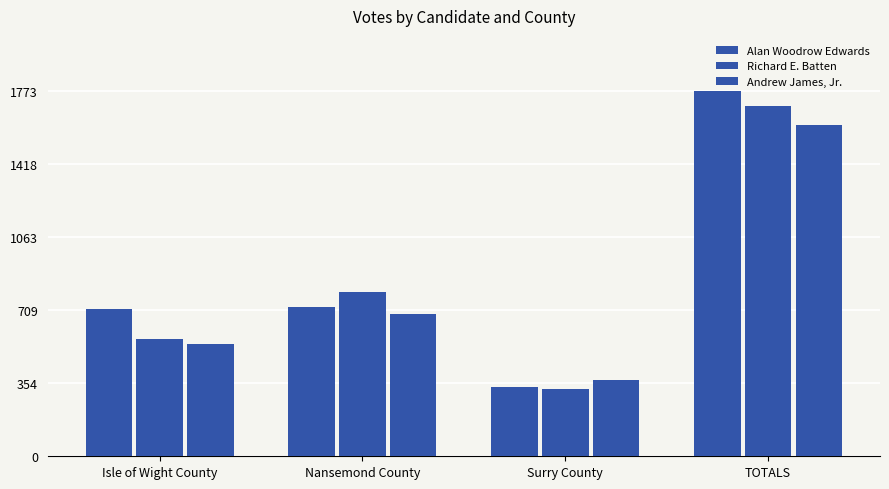

Does the chart contain any negative values?

No